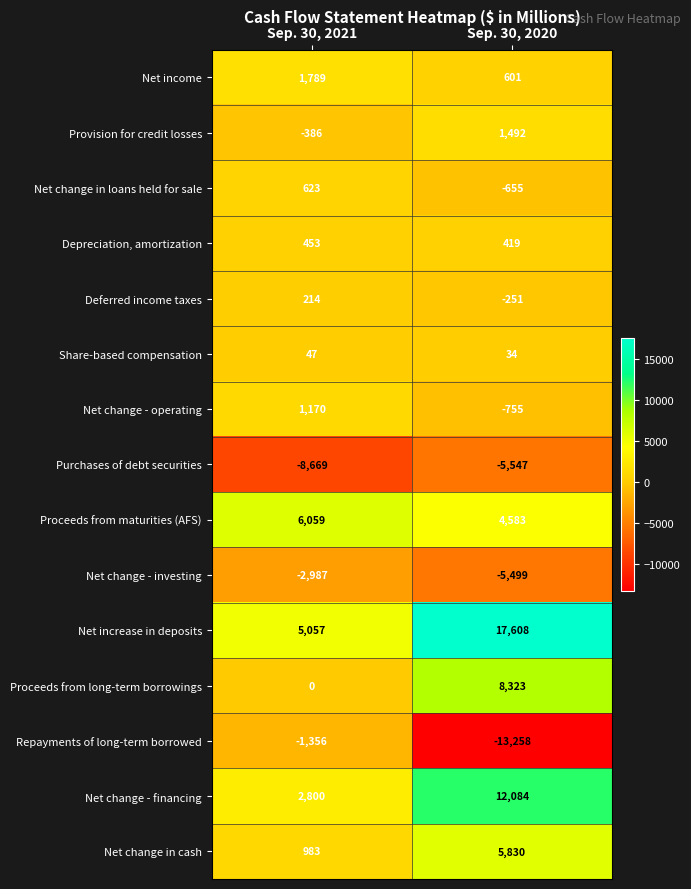

Which series has the widest spread of values?

Net increase in deposits